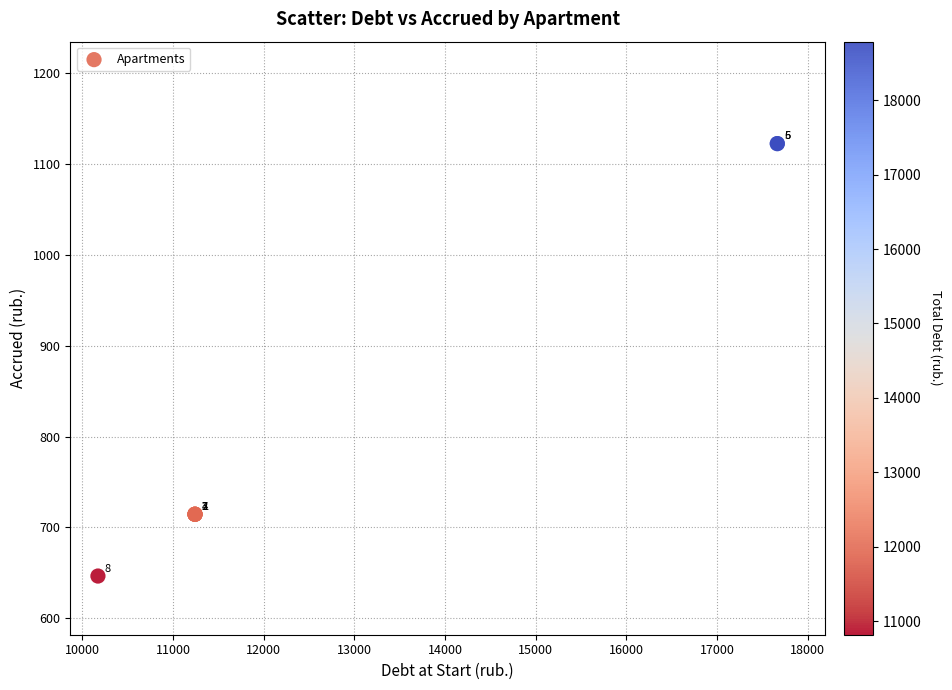

What Y value in the scatter plot is closest to 884?

714.4